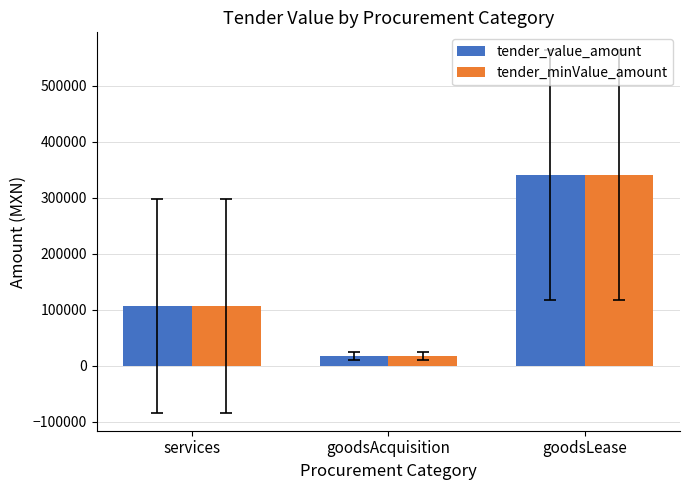

What is the value of the tender_value_amount bar at the 3rd from the left?

340453.1